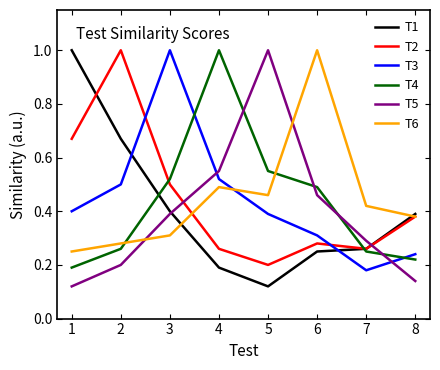

How many series are shown in this chart?

6